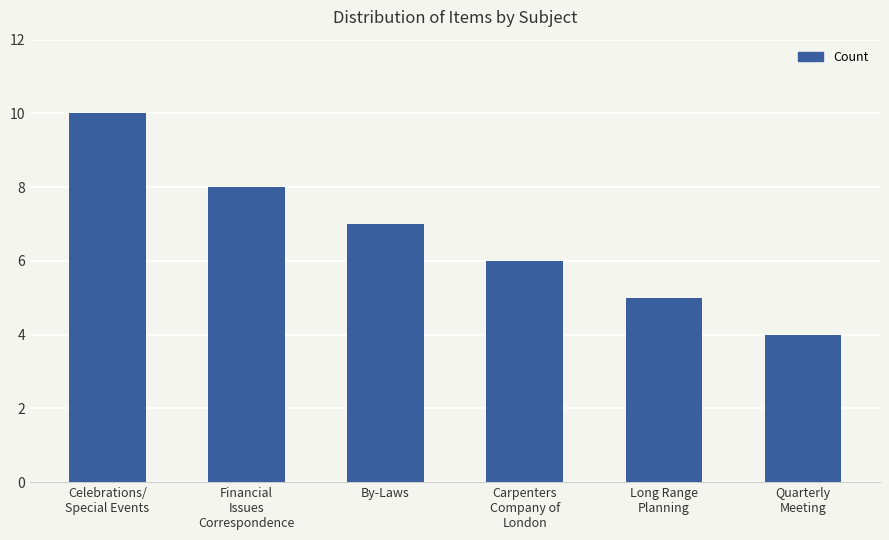

Is it true that the value at Carpenters
Company of
London is 1?

False